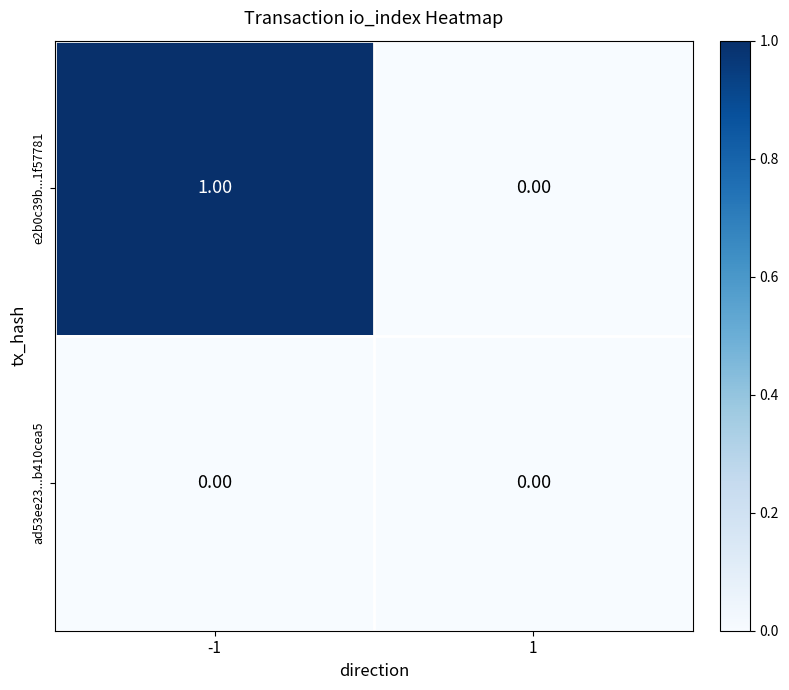

Which series has the largest total across all categories?

e2b0c39b...1f57781